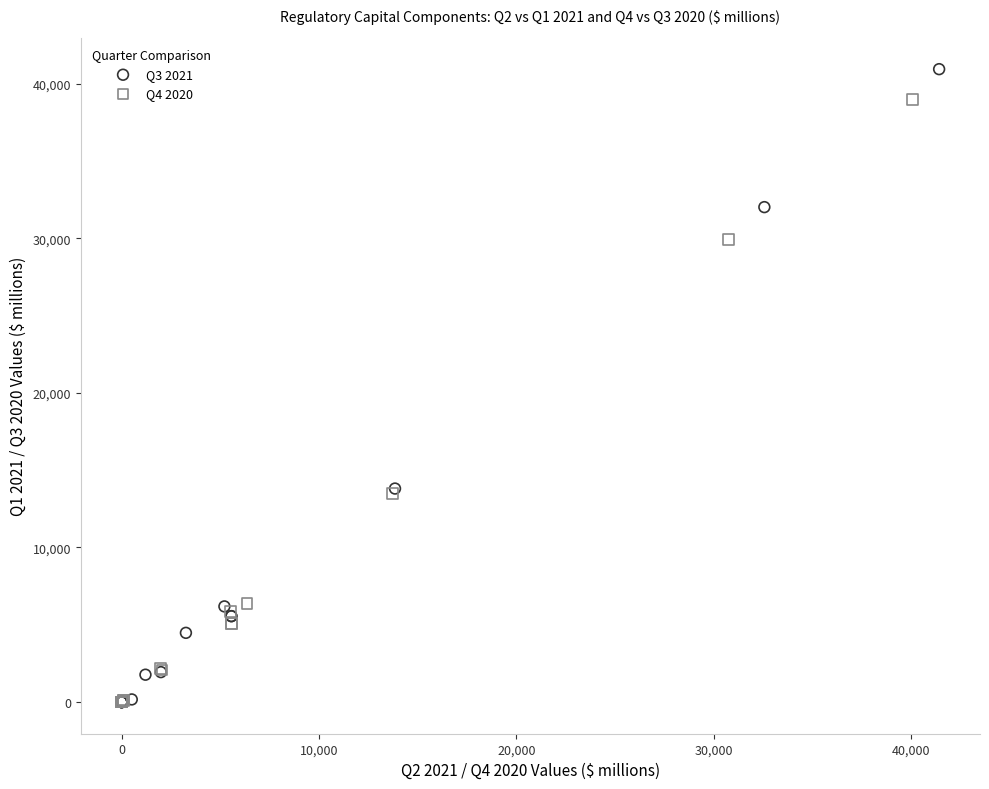

Which series has the largest Y range (max minus min)?

Q3 2021